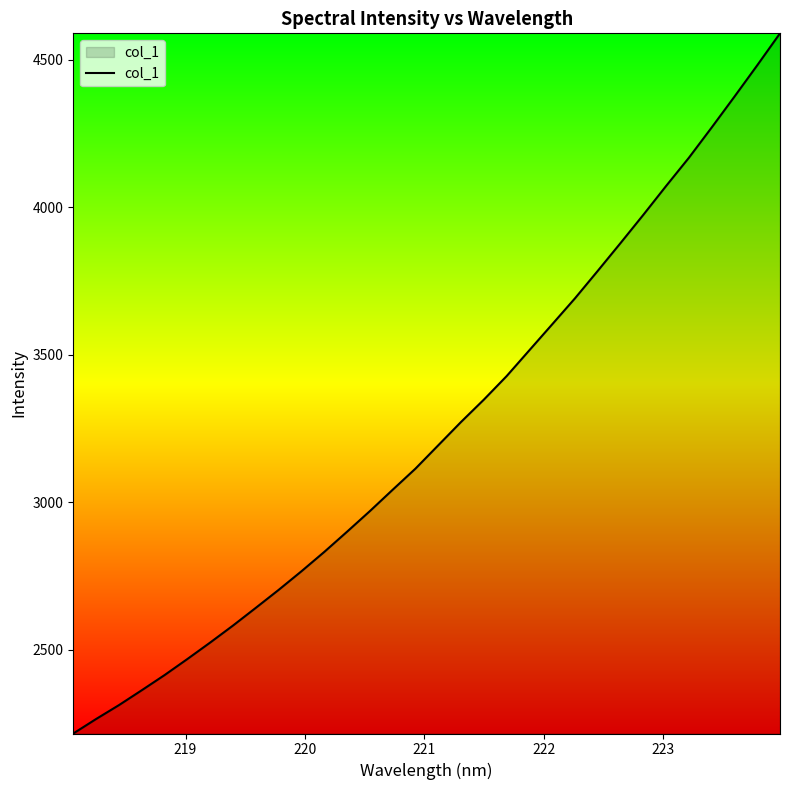

Reading right to left, transcribe all the data shown in this chart.

4590.0	4481.7	4375.5	4271.0	4168.4	4072.8	3975.0	3879.4	3785.1	3692.0	3603.9	3516.2	3428.3	3348.5	3272.9	3193.8	3114.7	3043.1	2970.7	2900.9	2832.3	2766.8	2703.7	2642.9	2582.9	2525.3	2469.4	2414.9	2363.5	2313.1	2266.1	2216.9